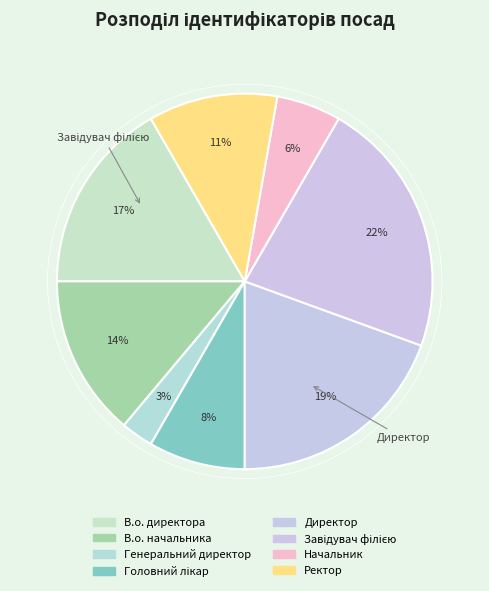

True or false: Головний лікар accounts for 8% of the total.

True